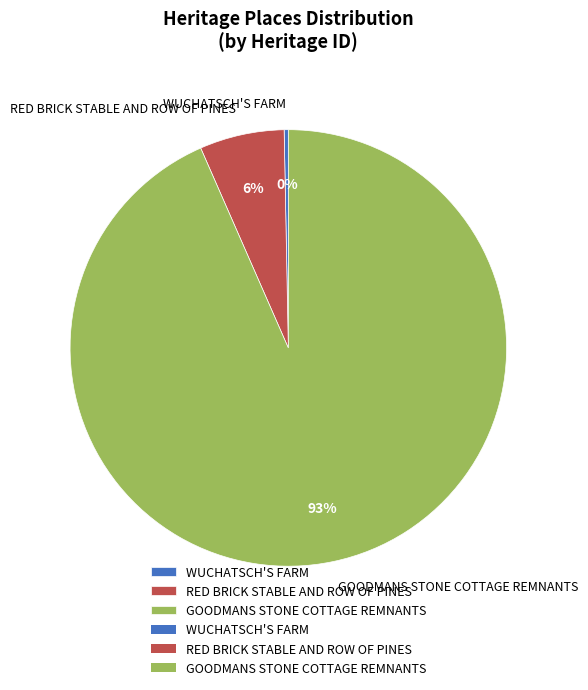

The GOODMANS STONE COTTAGE REMNANTS slice represents 85% of the pie. True or false?

False